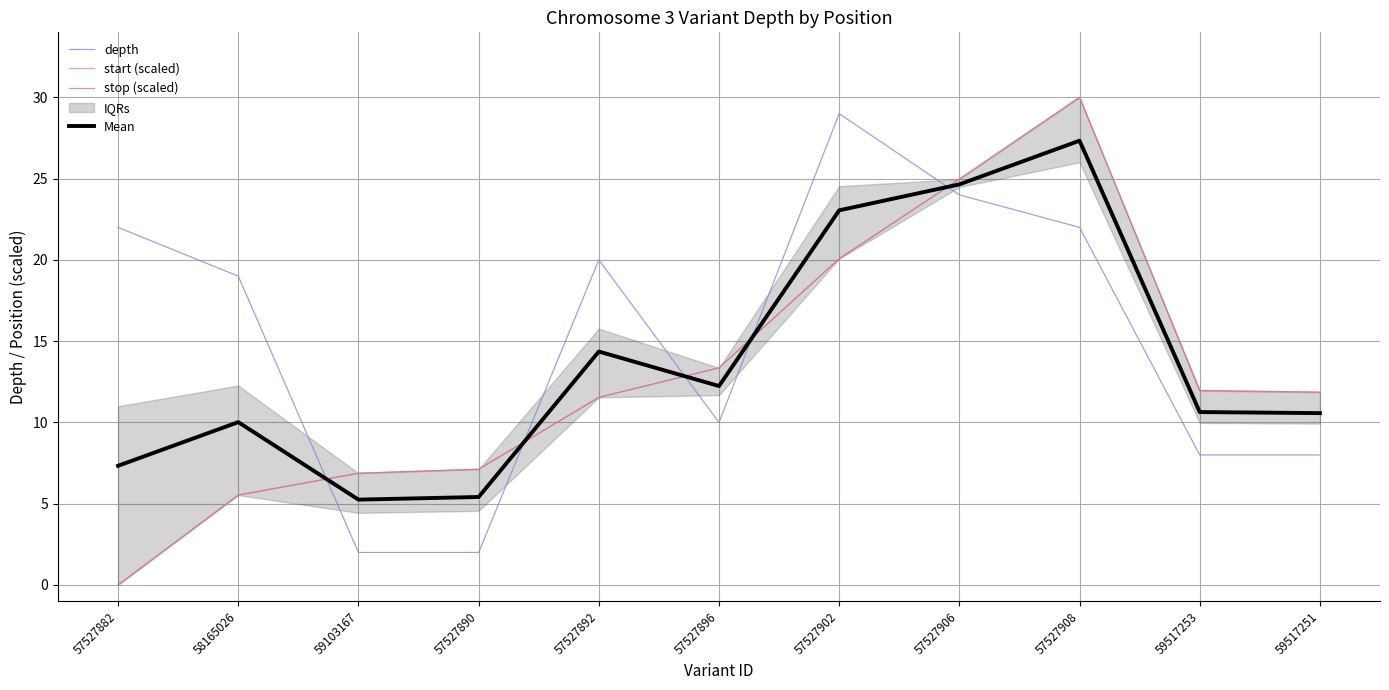

Reading right to left, list all the values displayed in this chart.

depth: 59517251=8.0	59517253=8.0	57527908=22.0	57527906=24.0	57527902=29.0	57527896=10.0	57527892=20.0	57527890=2.0	59103167=2.0	58165026=19.0	57527882=22.0
start (scaled): 59517251=11.9	59517253=11.9	57527908=30.0	57527906=25.0	57527902=20.1	57527896=13.4	57527892=11.5	57527890=7.1	59103167=6.9	58165026=5.5	57527882=0.0
stop (scaled): 59517251=11.9	59517253=12.0	57527908=30.0	57527906=25.0	57527902=20.1	57527896=13.4	57527892=11.5	57527890=7.1	59103167=6.9	58165026=5.5	57527882=0.0
Mean: 59517251=10.6	59517253=10.6	57527908=27.3	57527906=24.6	57527902=23.0	57527896=12.2	57527892=14.4	57527890=5.4	59103167=5.3	58165026=10.0	57527882=7.3